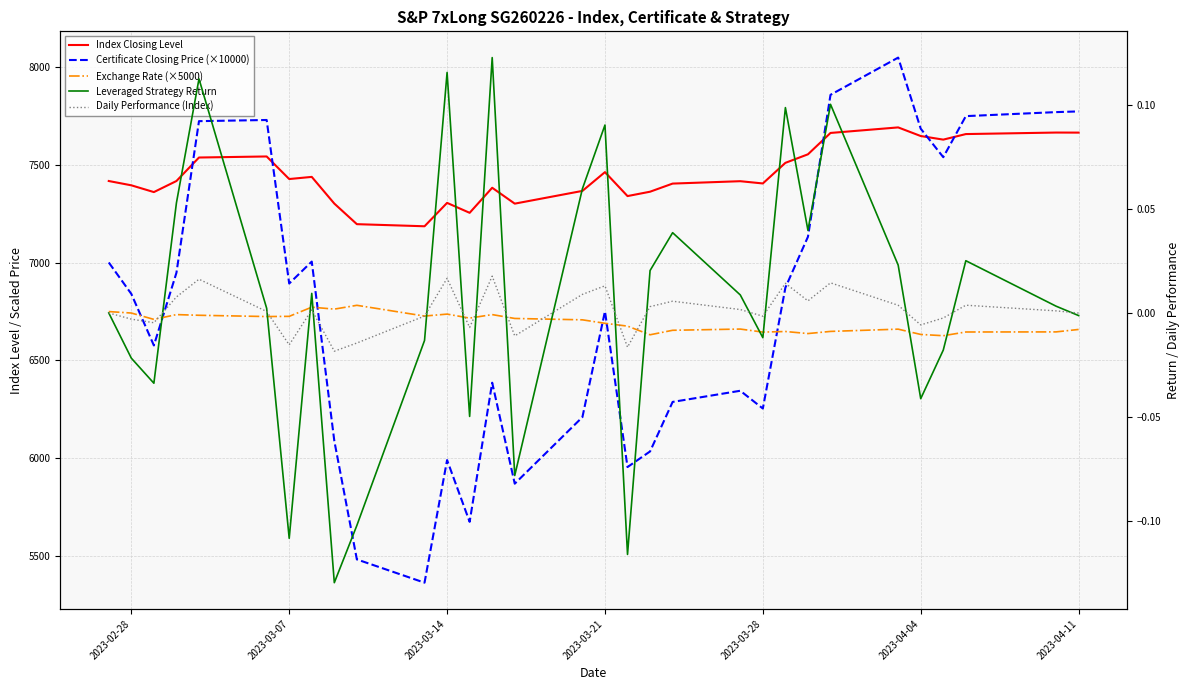

Which series has the largest total across all categories?

Index Closing Level